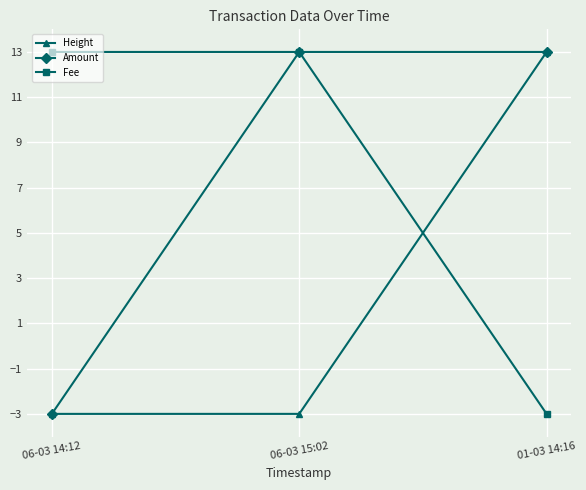

What is the total value across all series at 06-03 14:12?

7.0